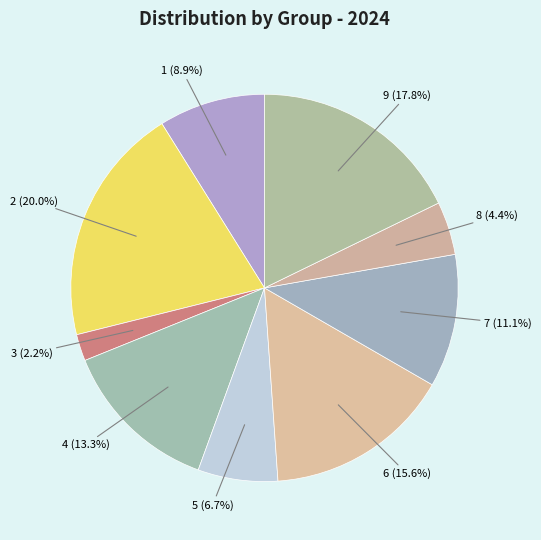

To the nearest percent, what is the average slice percentage?

11%